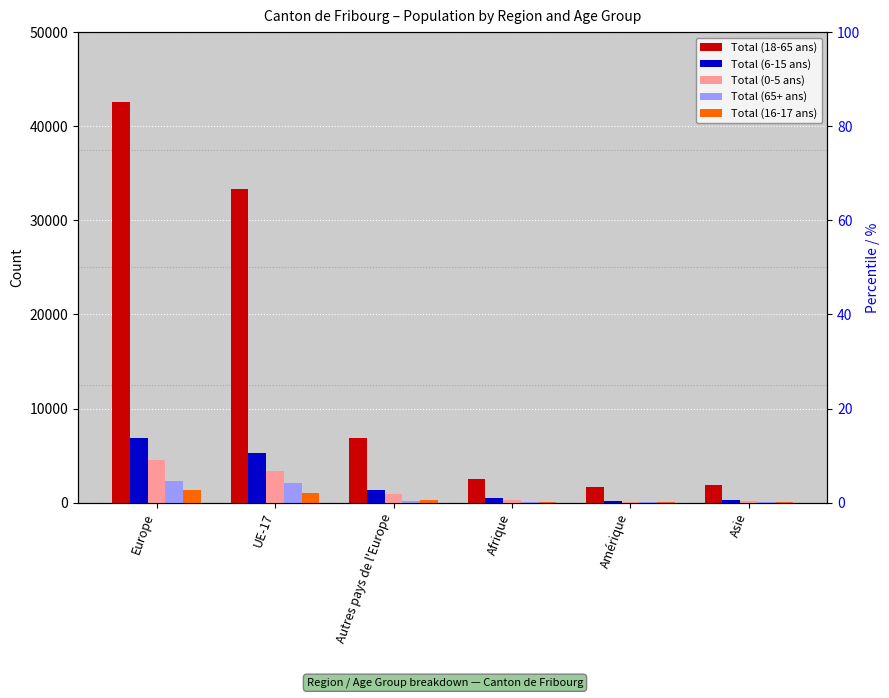

What is the sum of all Total (65+ ans) values?

4751